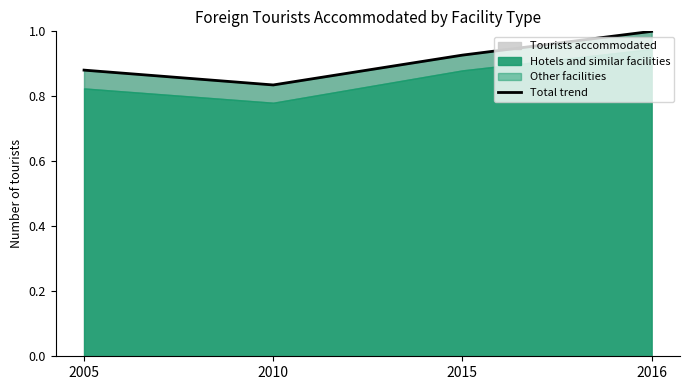

Rank the categories by value from highest to lowest.

2016, 2015, 2005, 2010